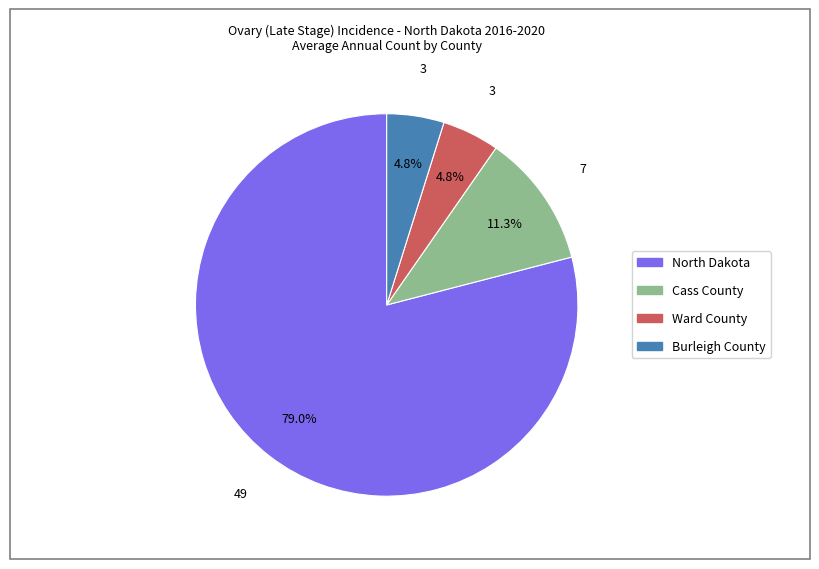

What is the largest slice in the pie chart?

North Dakota